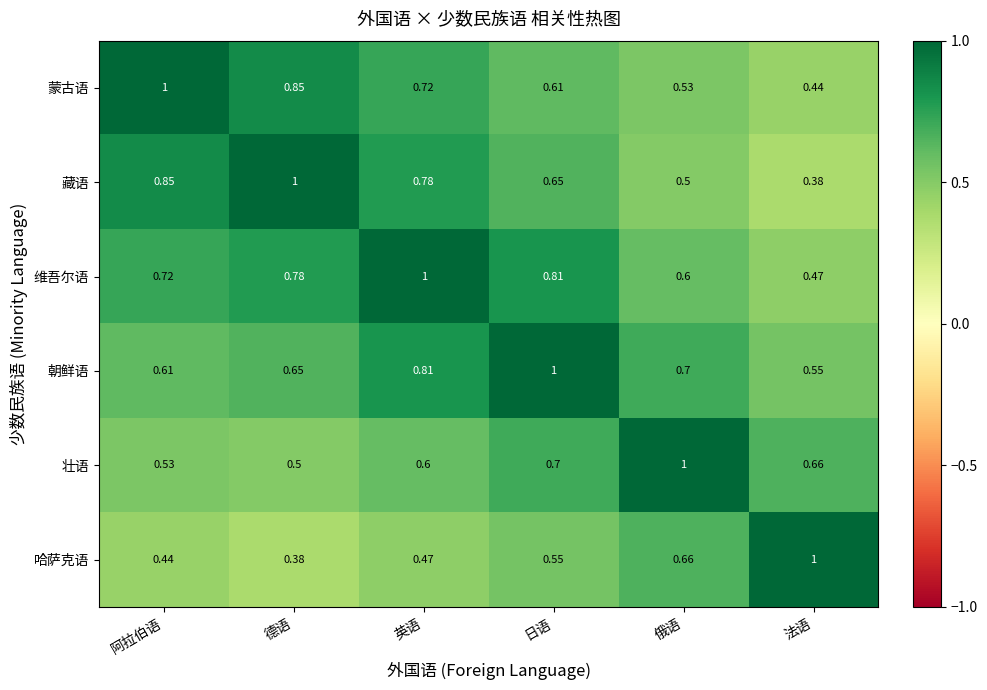

Which category has the lowest value in the 哈萨克语 series?

德语